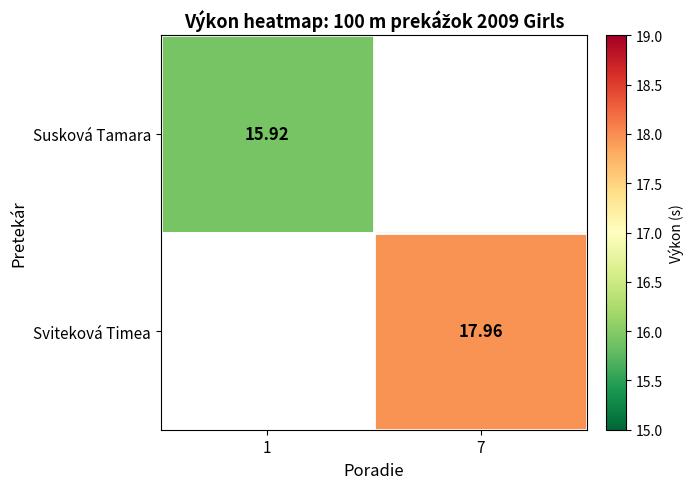

What is the approximate value of Susková Tamara at 1?

15.9